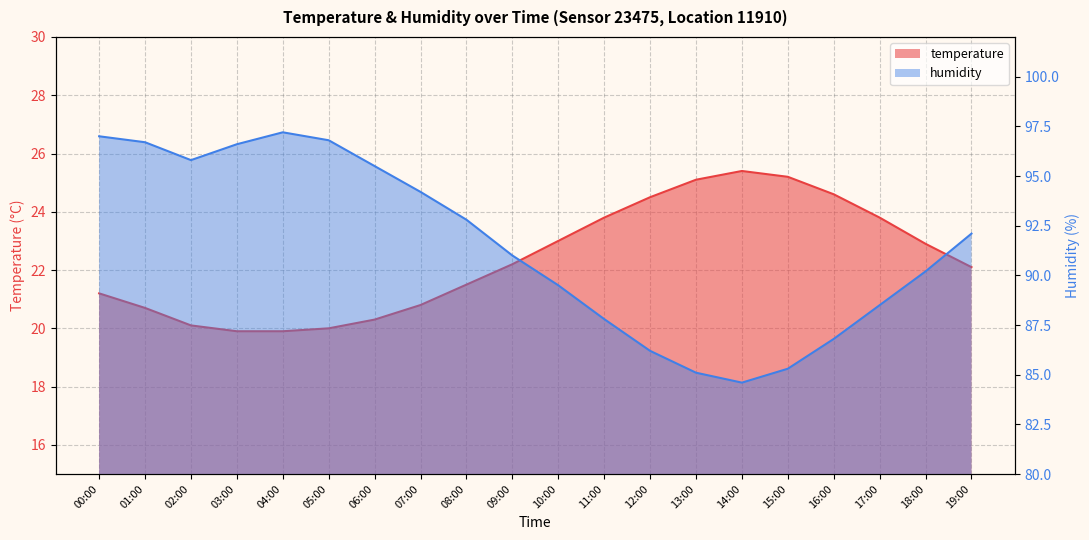

What is the difference between the humidity values at 12:00 and 18:00?

4.0